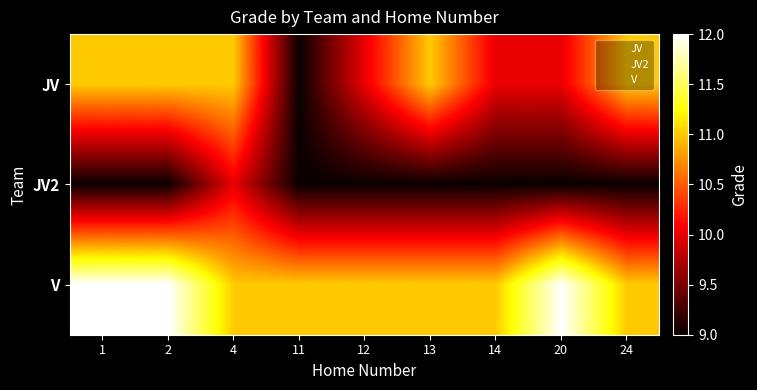

Reading left to right, what are all the values shown in this chart?

JV: 1=11	2=11	4=11	11=9	12=10	13=11	14=10	20=10	24=11
JV2: 1=9	2=9	4=10	11=9	12=9	13=9	14=9	20=9	24=9
V: 1=12	2=12	4=11	11=11	12=11	13=11	14=11	20=12	24=11